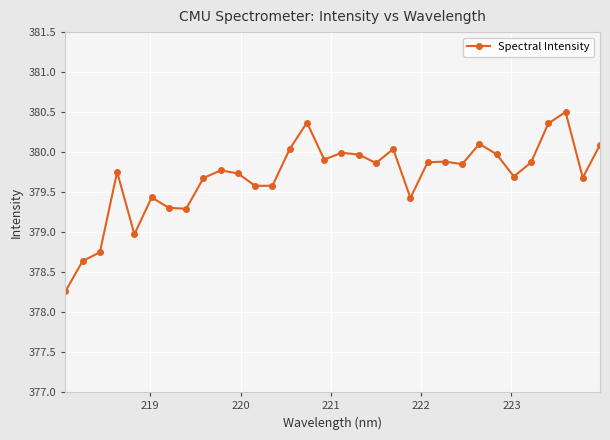

What is the maximum value shown in the chart?

380.5